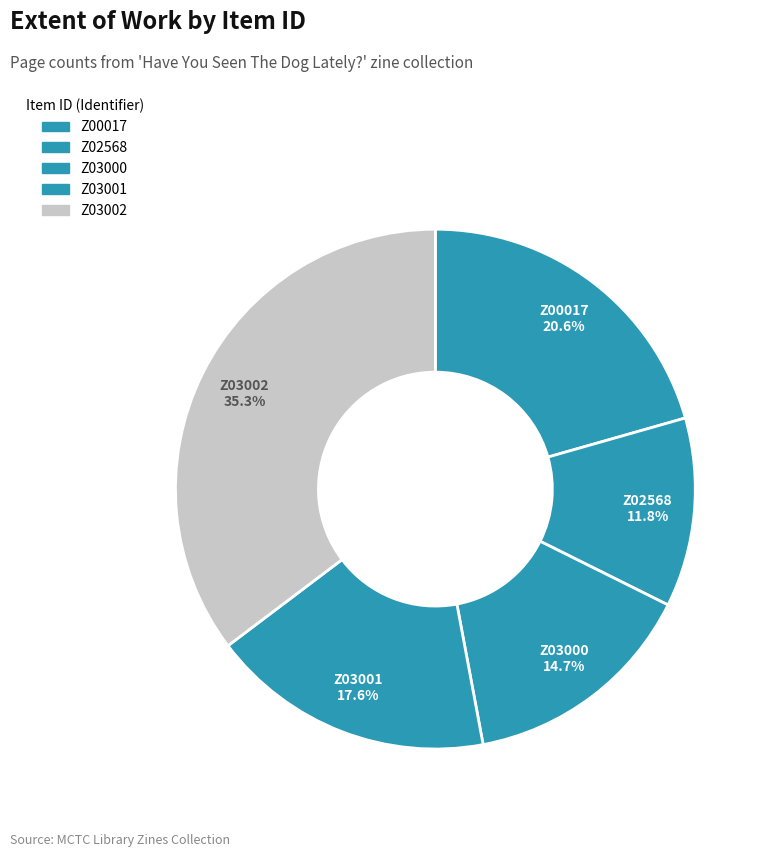

What is the largest slice in the pie chart?

Z03002